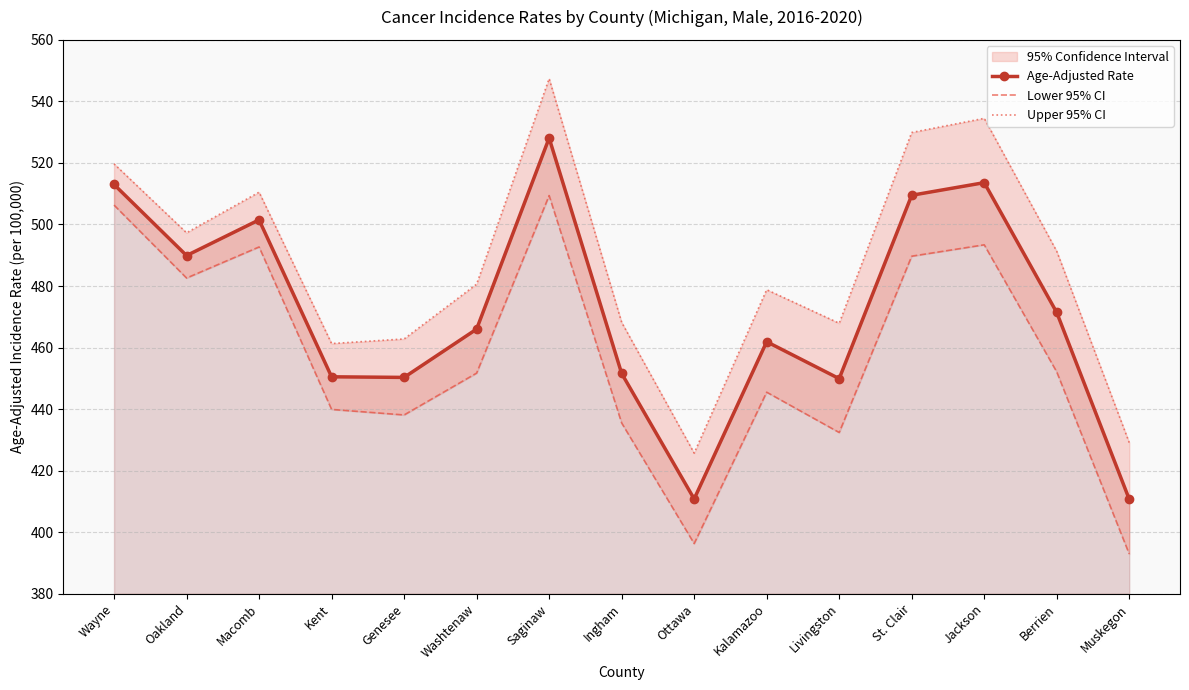

What value does the Upper 95% CI series have at Genesee?

462.8